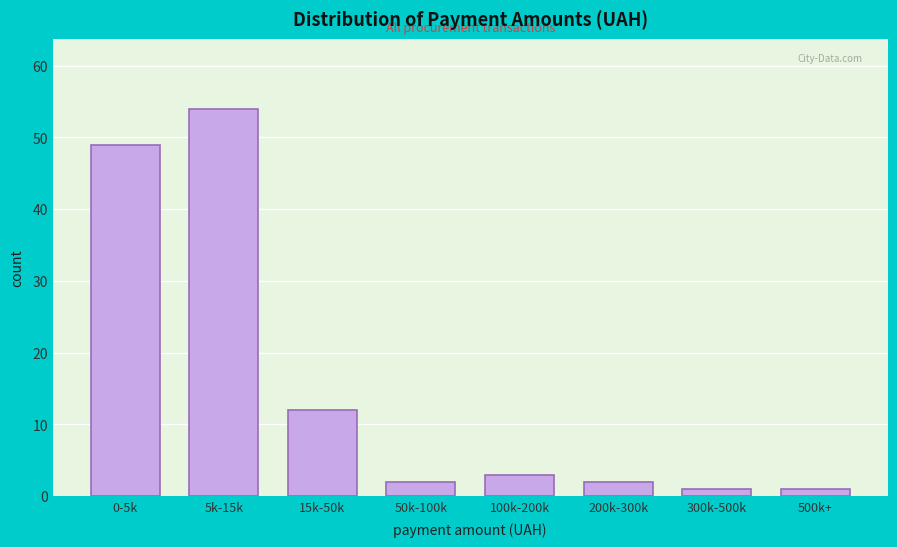

Reading left to right, extract all data points from this chart.

49	54	12	2	3	2	1	1